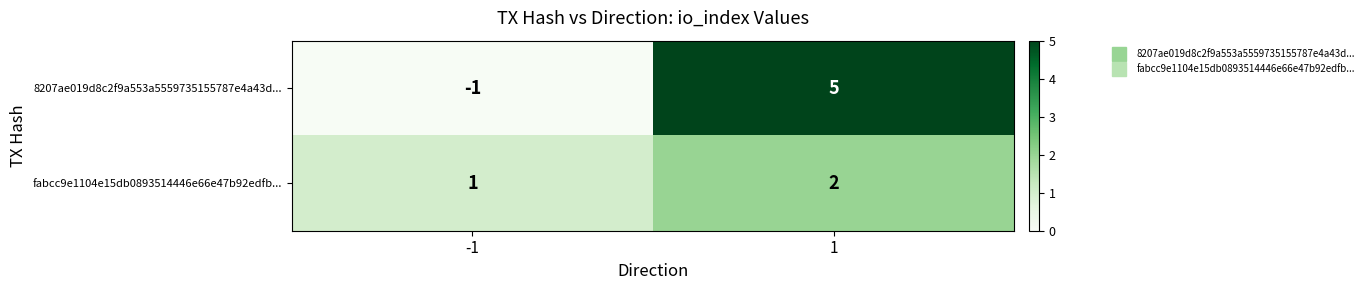

How many categories are shown in the chart?

2